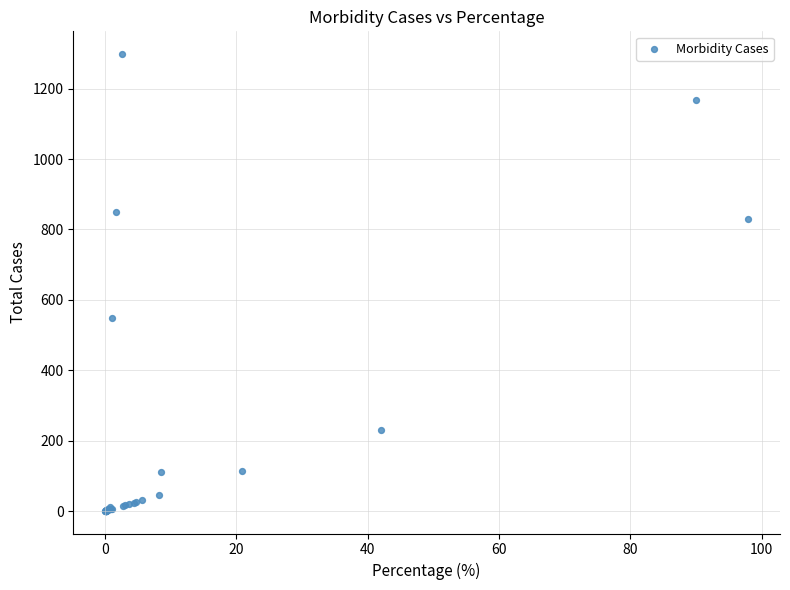

What Y value in the scatter plot is closest to 649?

547